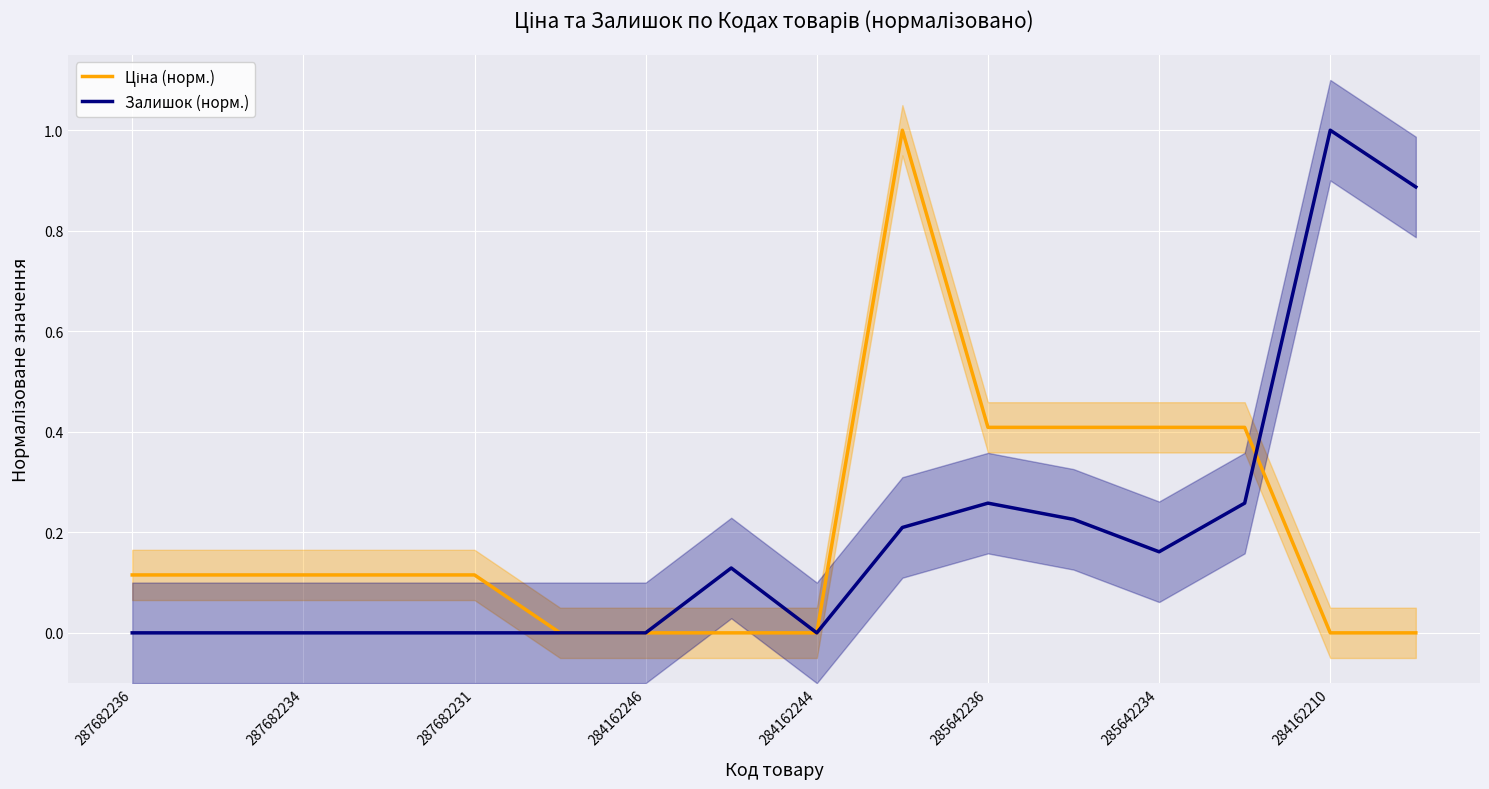

What is the total value across all series at 13?

0.7